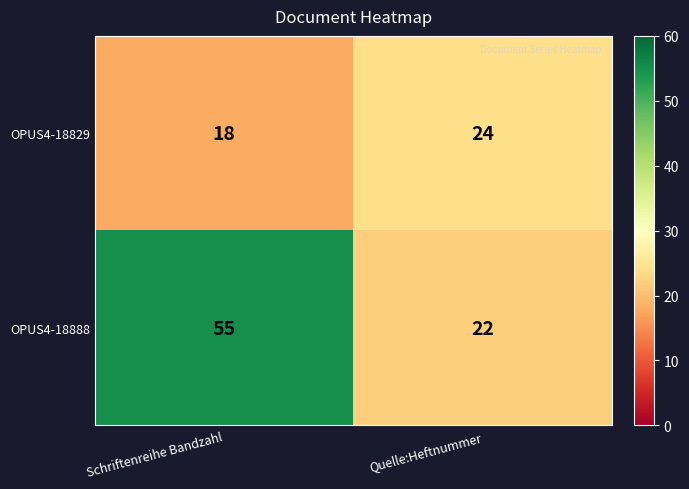

What is the sum of all OPUS4-18888 values?

77